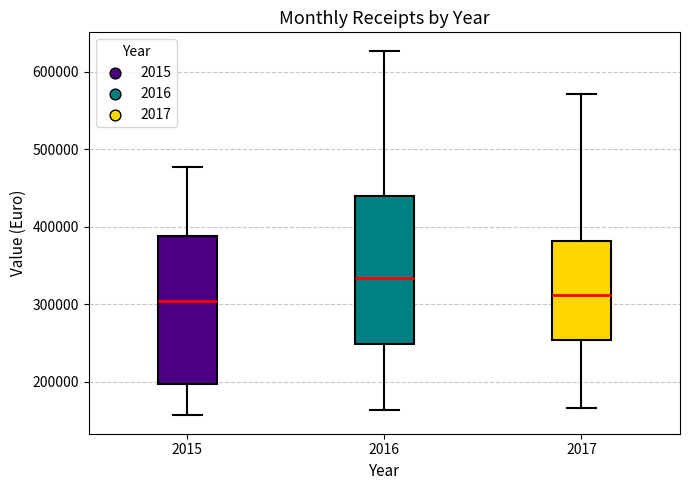

Reading left to right, read every box against the y-axis: the position of its median line, the range the box covers, and the ends of its whiskers. The values are not printed on the chart, so give them approximately, as read against the axis.

2015: median 300000, box 200000 to 390000, whiskers 160000 to 480000
2016: median 330000, box 250000 to 440000, whiskers 160000 to 630000
2017: median 310000, box 250000 to 380000, whiskers 170000 to 570000